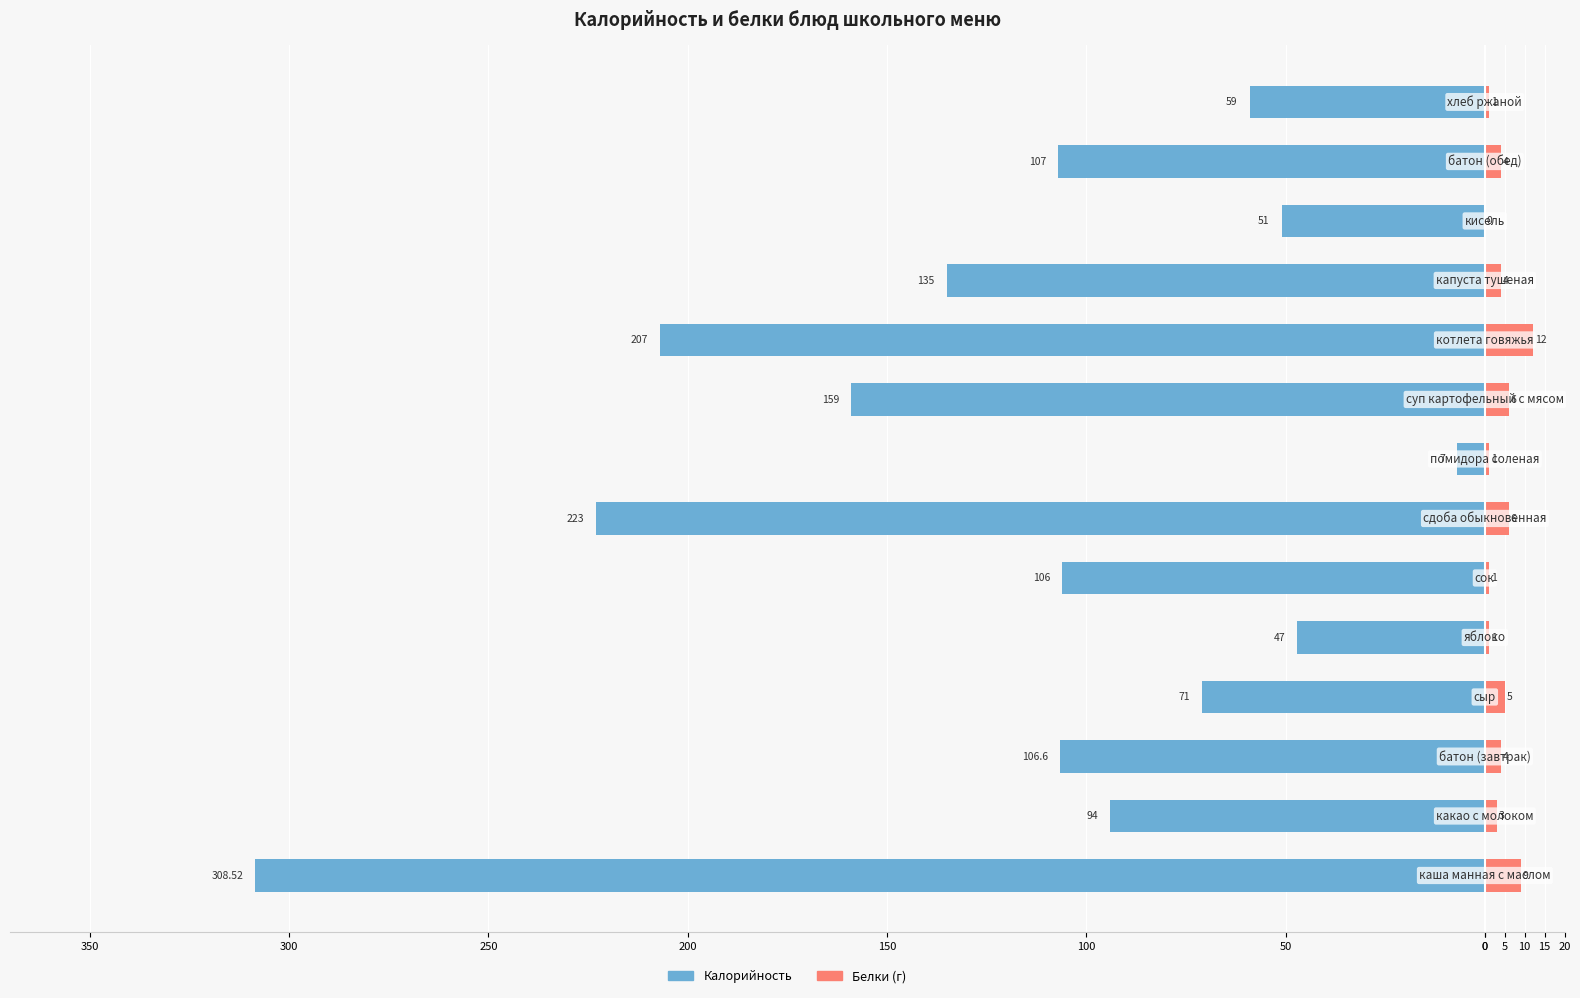

How many categories are shown in the chart?

14